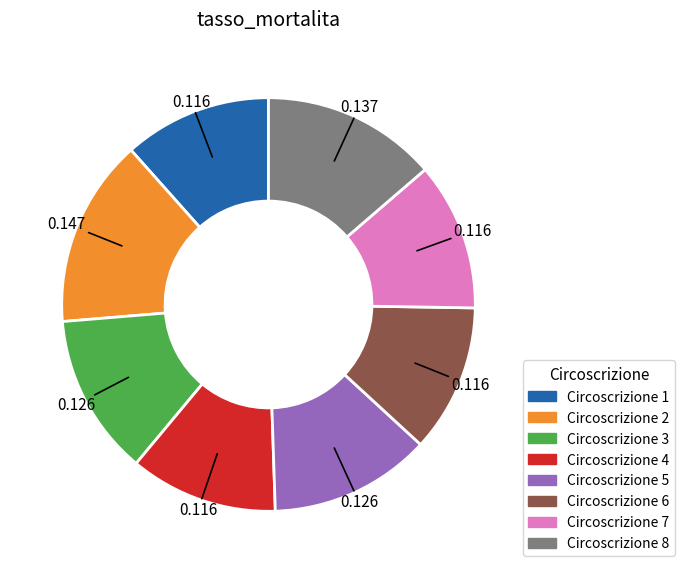

Which category has the smallest portion of the pie?

1